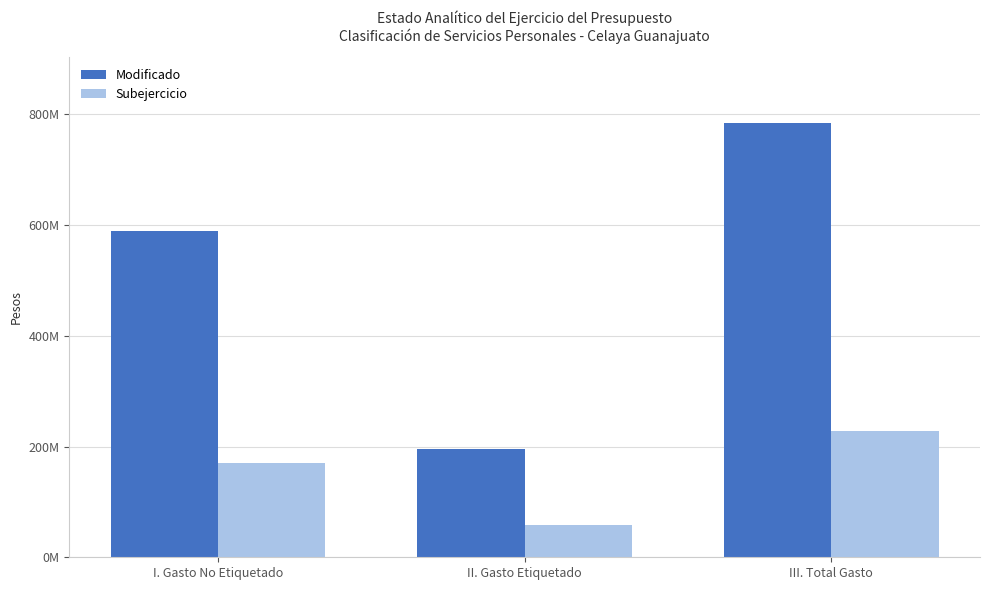

List the series in order of their peak value, highest first.

Modificado, Subejercicio